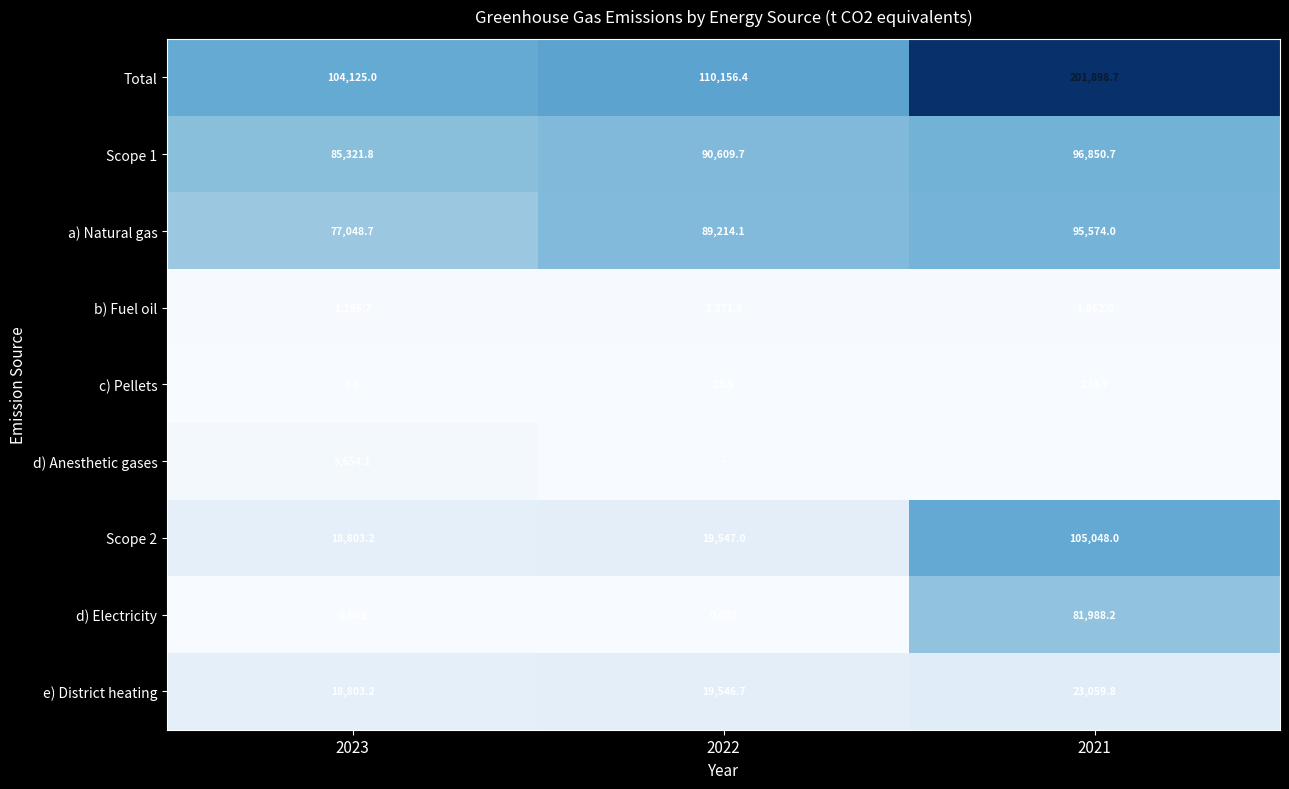

Is the value of a) Natural gas at 2023 greater than the value of Scope 2 at 2023?

Yes